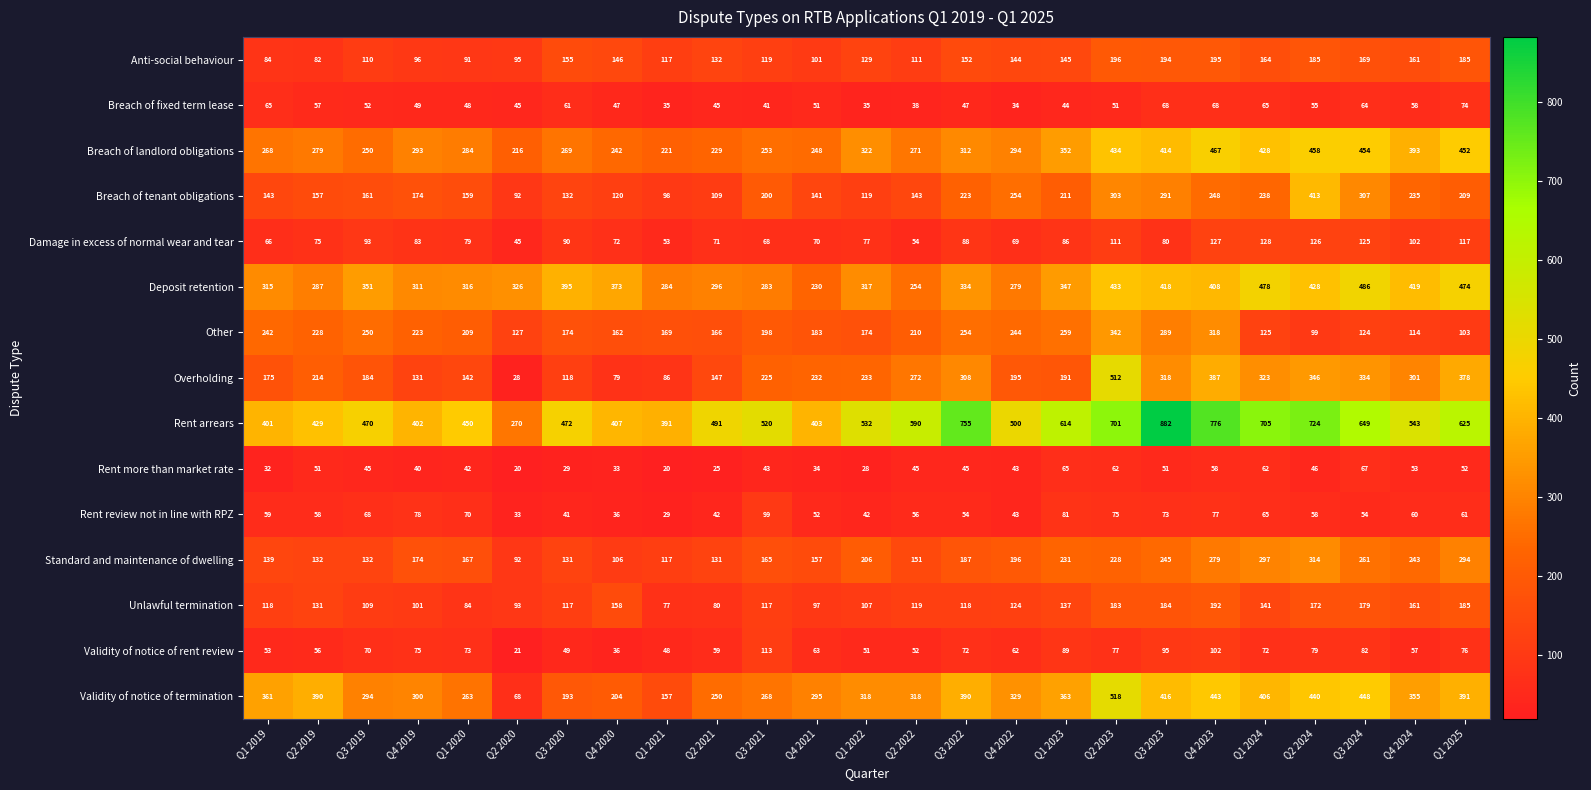

What value does the Validity of notice of rent review series have at Q1 2021, to the nearest 5?

50